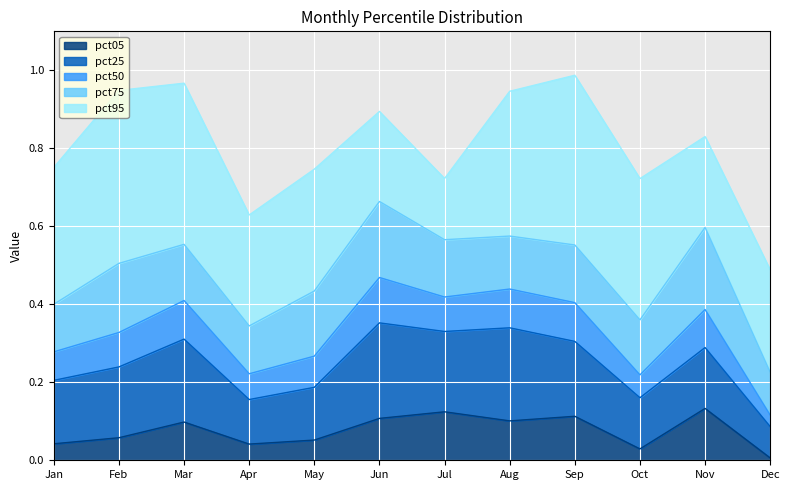

How many lines are shown in the chart?

5